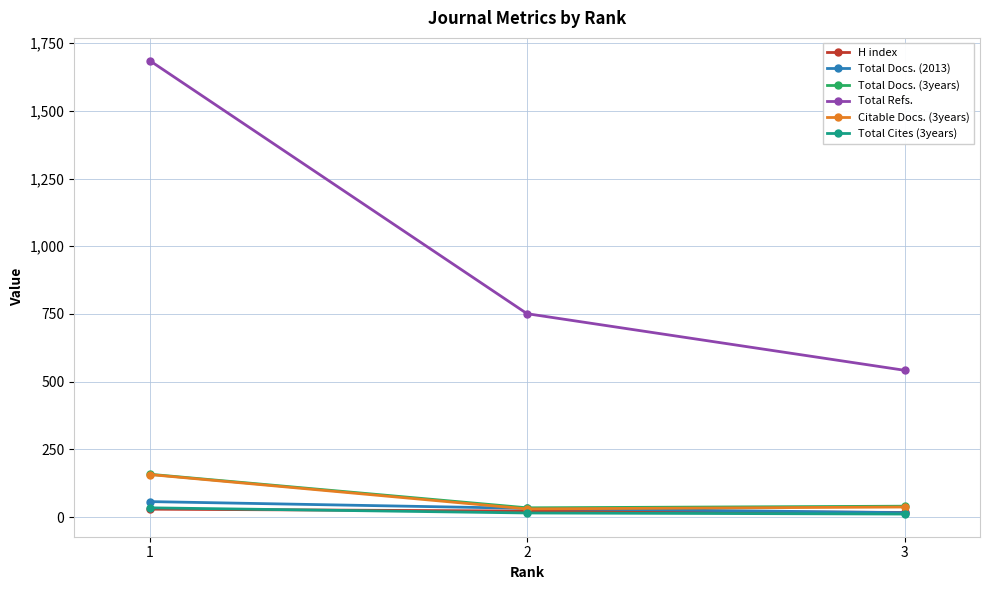

The value of Citable Docs. (3years) at 1 is 157. True or false?

True